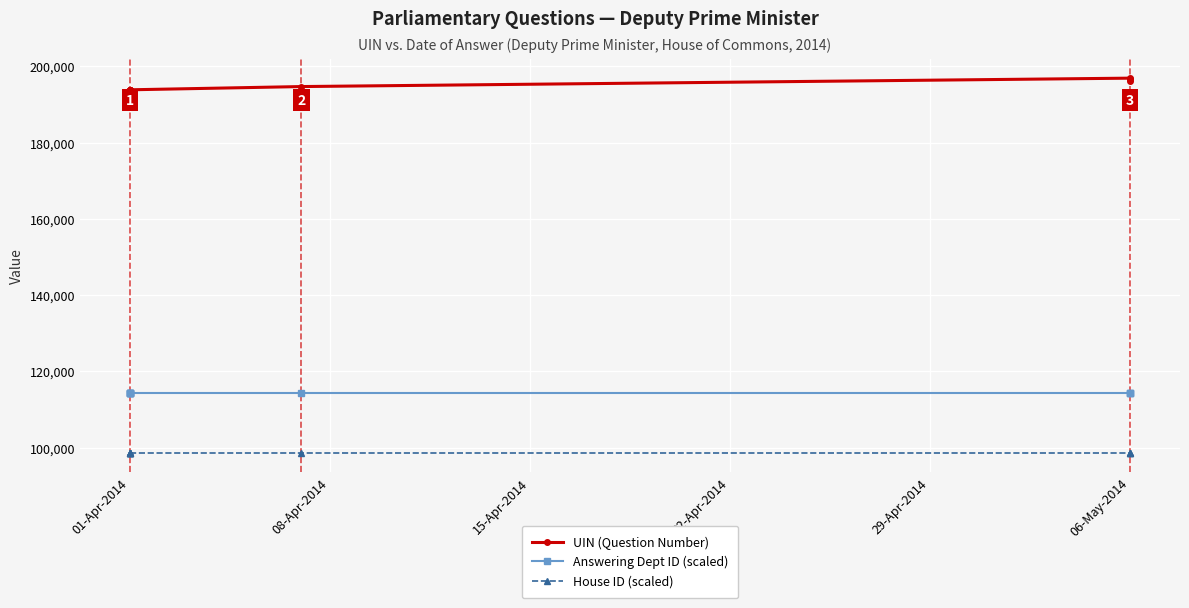

Rank the series at 01-Apr-2014 from lowest to highest value.

House ID (scaled), Answering Dept ID (scaled), UIN (Question Number)